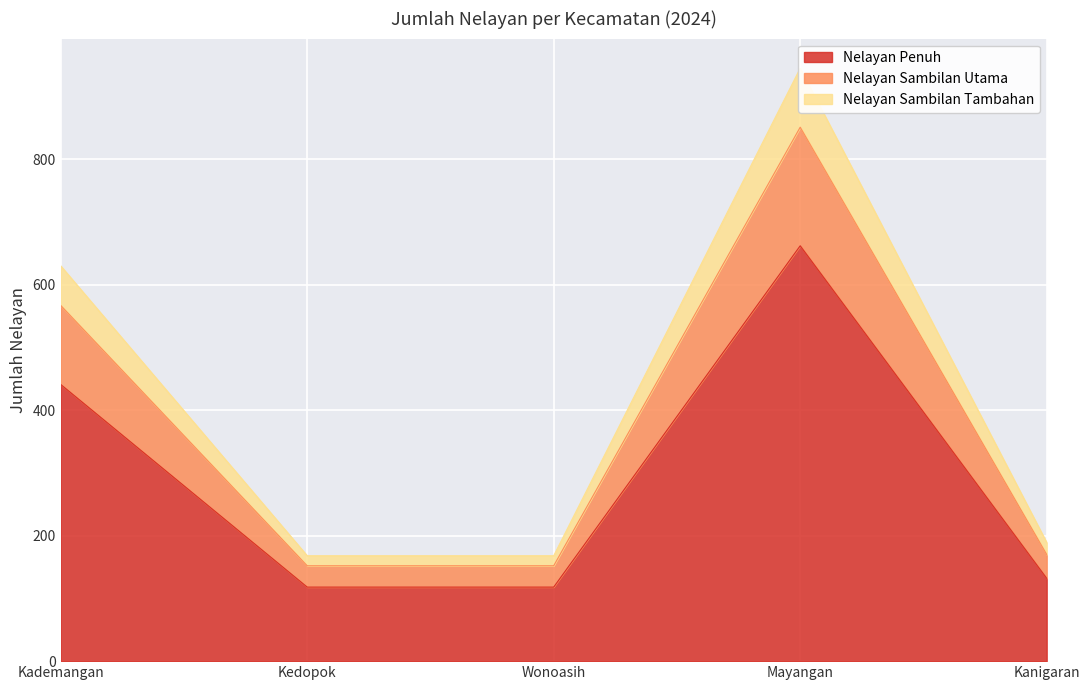

The Nelayan Sambilan Tambahan series shows 443 at Mayangan. True or false?

False